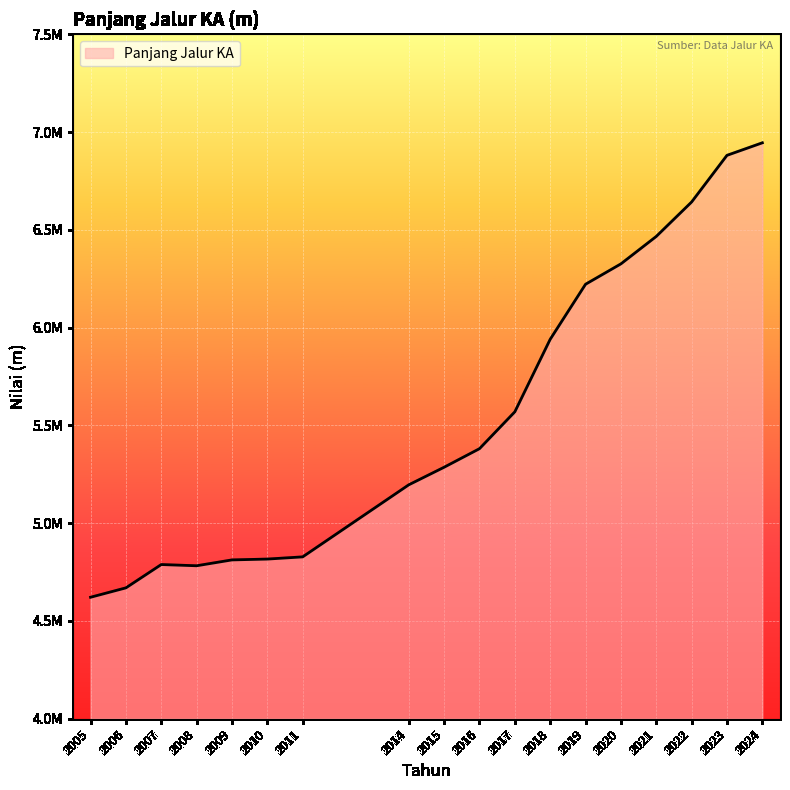

Does the chart have visible grid lines?

Yes